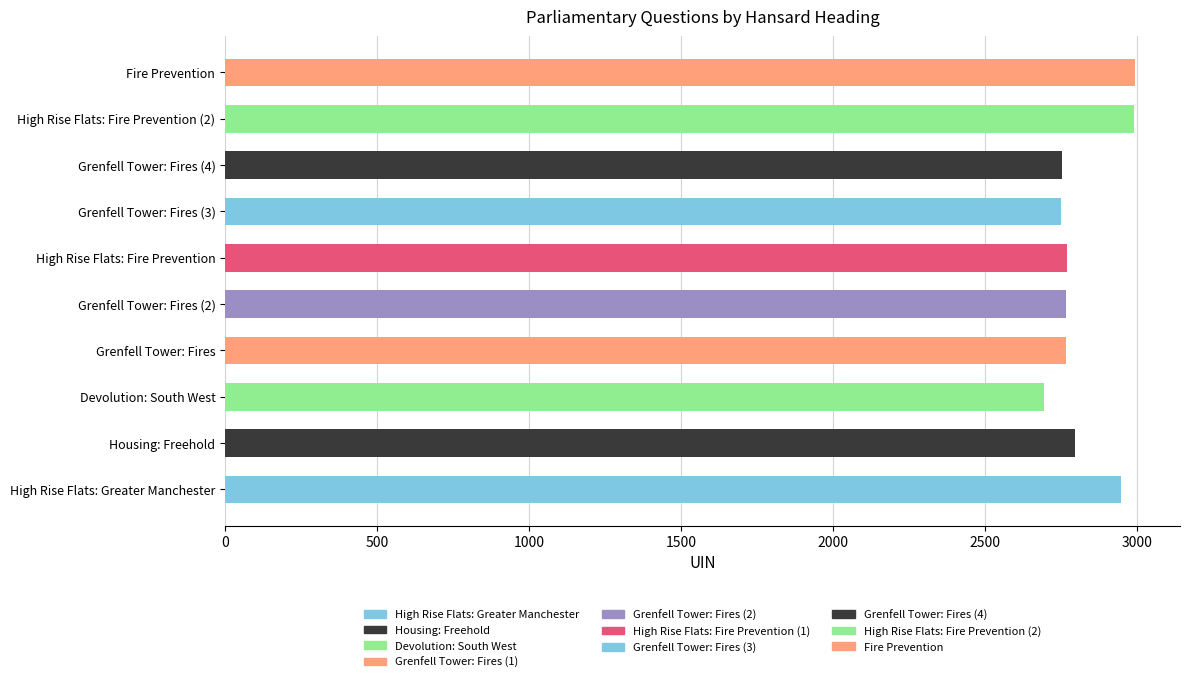

How many data points are above 2770?

4